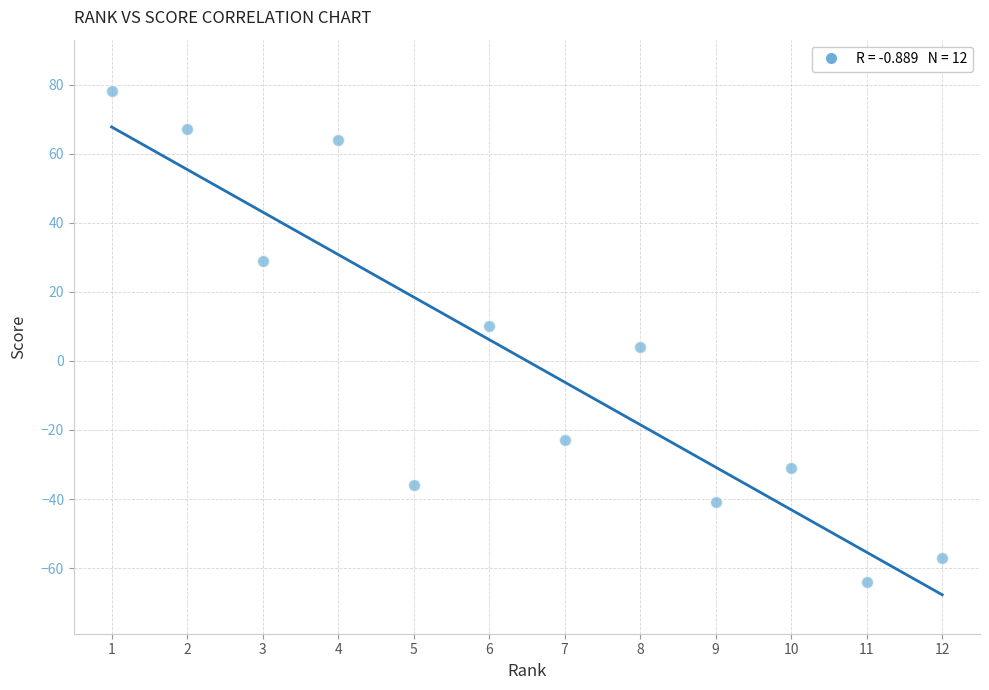

What is the average X value?

6